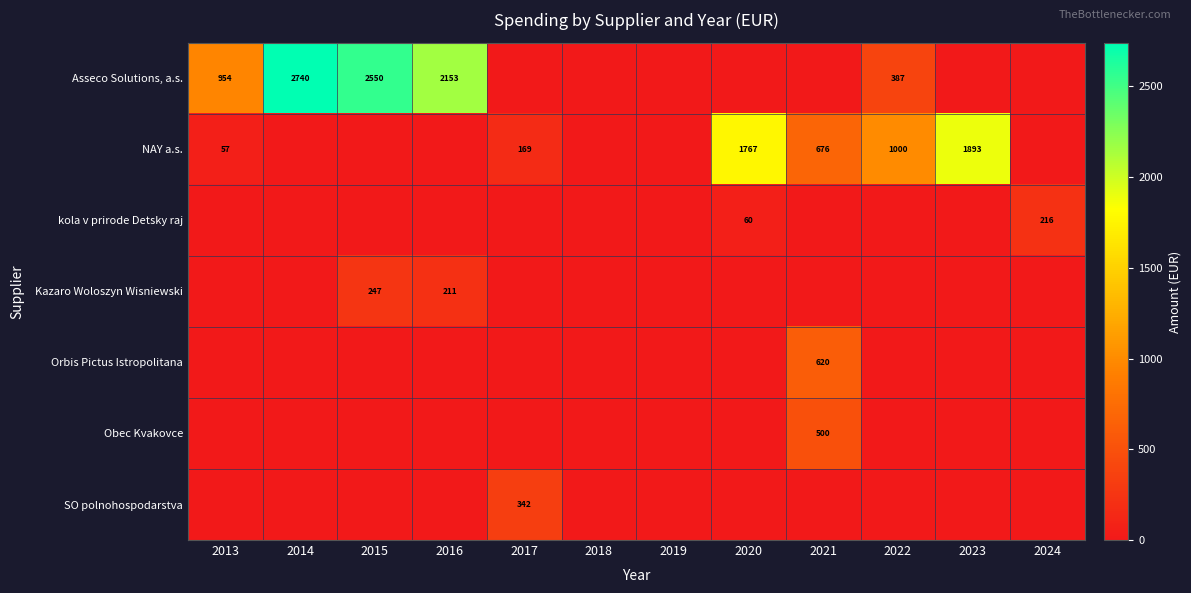

The value of NAY a.s. at 2017 is 257. True or false?

False